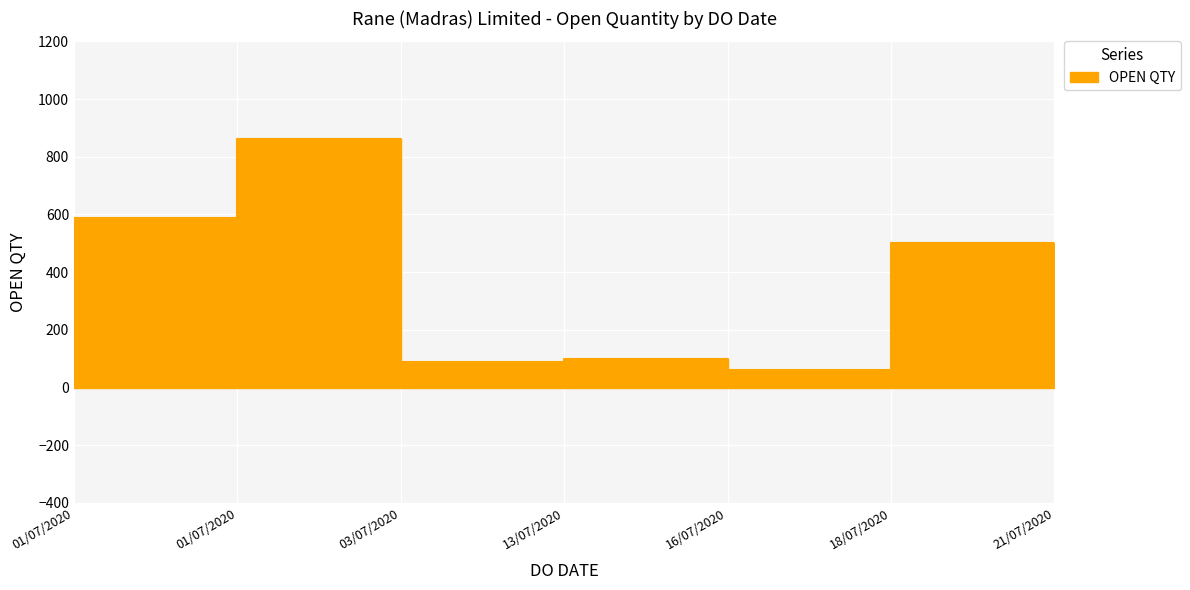

Which label corresponds to the smallest value in the chart?

21/07/2020